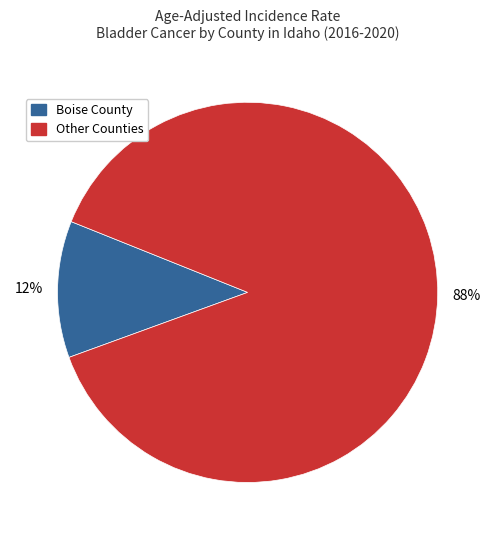

Which has a higher value, Other Counties or Boise County?

Other Counties